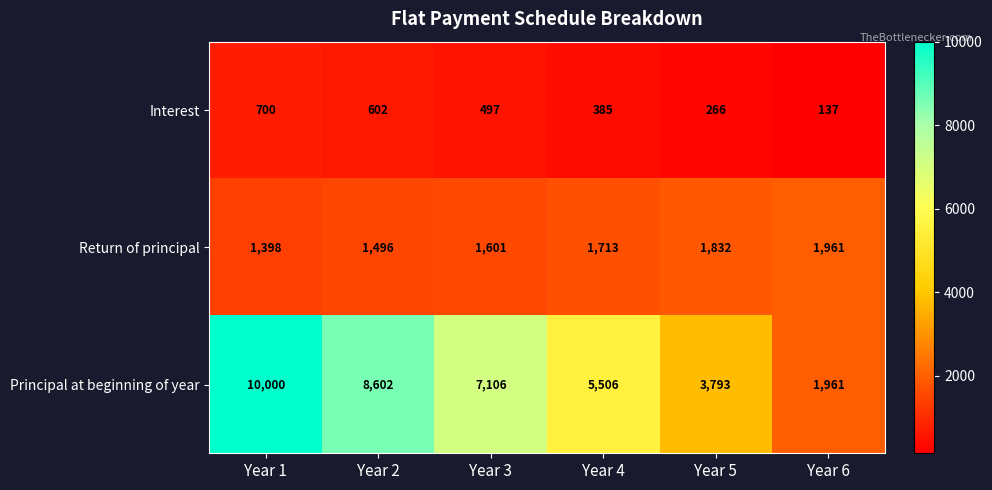

Where does the Interest series first go above 497?

Year 1